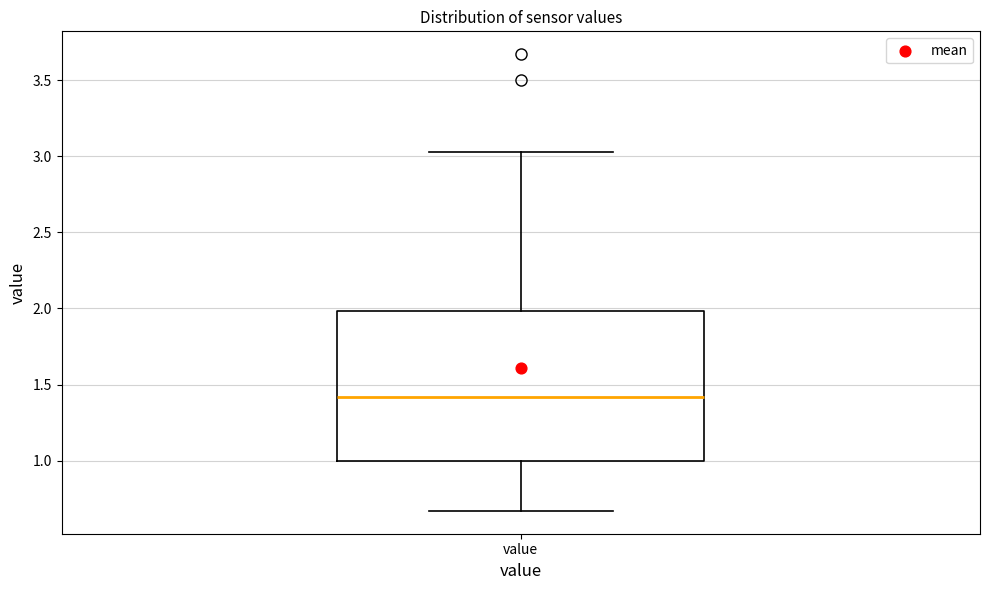

Read this box plot against the y-axis: the position of the median line, the range covered by the box, and the ends of both whiskers. The values are not printed on the chart, so give them approximately, as read against the axis.

median 1.40, box 1.00 to 2.00, whiskers 0.65 to 3.05